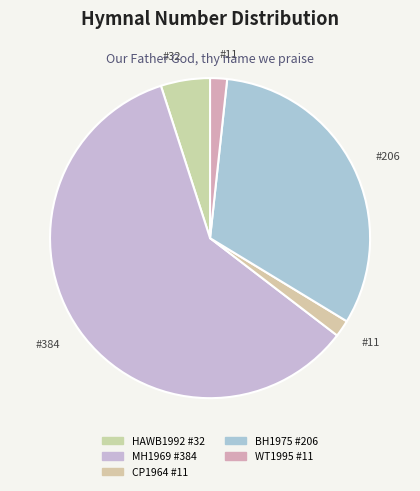

What percentage is NOT represented by BH1975 #206?

68.0%